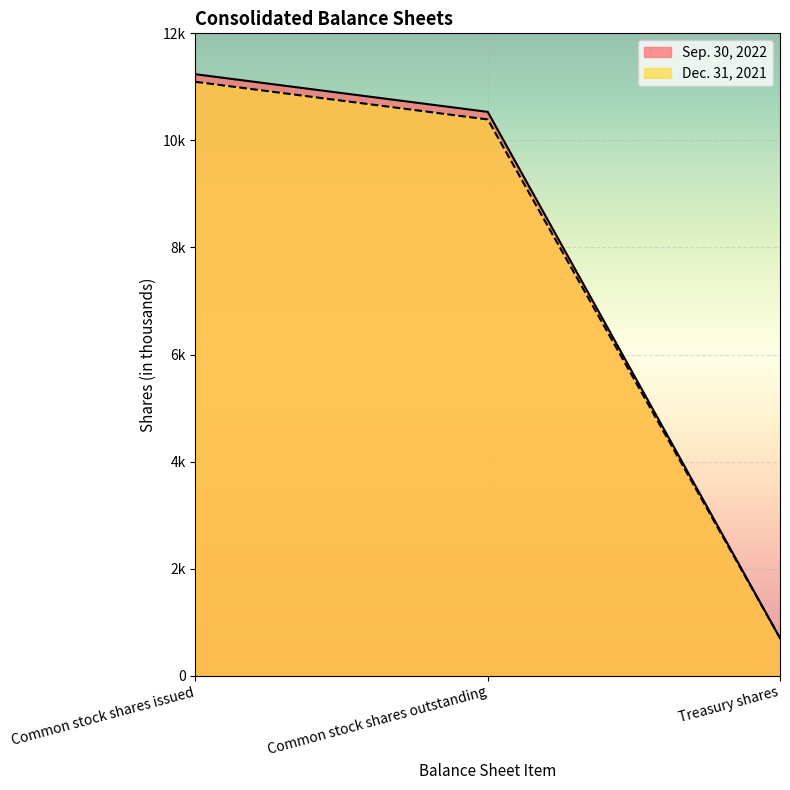

Which label corresponds to the smallest value in the chart?

Treasury shares